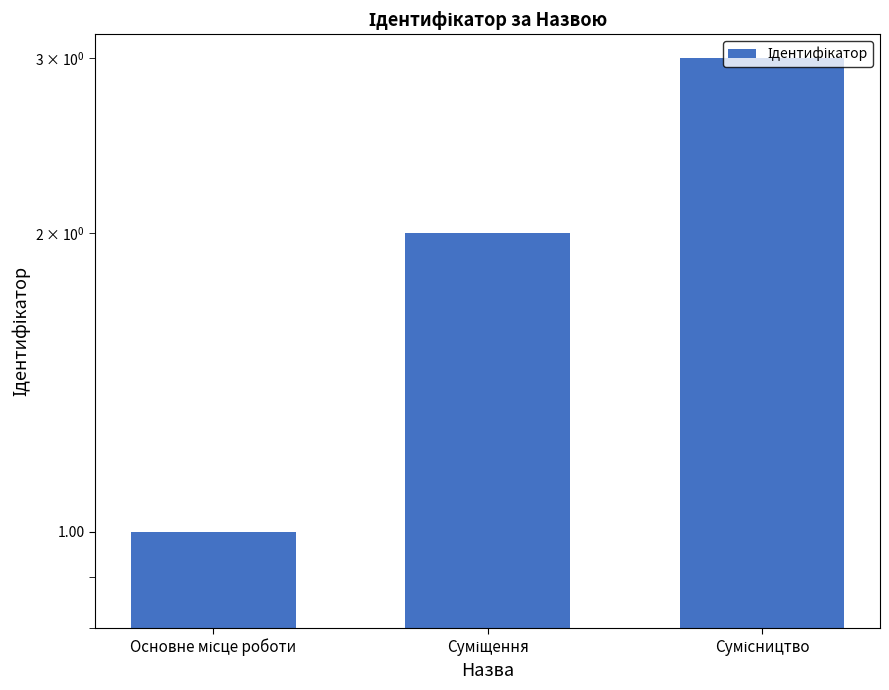

What position from the right is Суміщення?

2